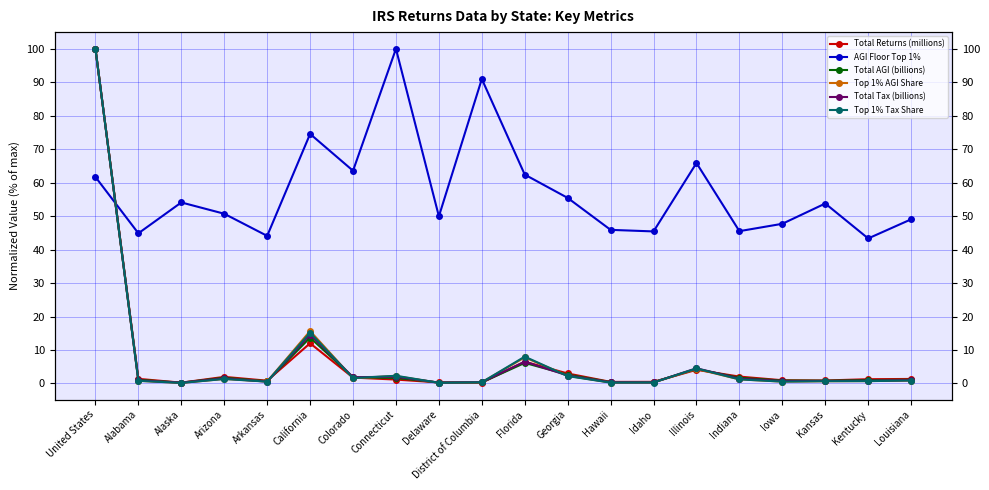

Reading left to right, extract all data points from this chart.

Total Returns (millions): United States=100.0	Alabama=1.4	Alaska=0.2	Arizona=2.0	Arkansas=0.8	California=12.0	Colorado=1.8	Connecticut=1.2	Delaware=0.3	District of Columbia=0.2	Florida=6.5	Georgia=3.0	Hawaii=0.5	Idaho=0.5	Illinois=4.1	Indiana=2.1	Iowa=1.0	Kansas=0.9	Kentucky=1.3	Louisiana=1.3
AGI Floor Top 1%: United States=61.7	Alabama=44.9	Alaska=54.1	Arizona=50.7	Arkansas=44.1	California=74.6	Colorado=63.6	Connecticut=100.0	Delaware=49.9	District of Columbia=91.0	Florida=62.4	Georgia=55.4	Hawaii=45.9	Idaho=45.4	Illinois=65.9	Indiana=45.5	Iowa=47.7	Kansas=53.8	Kentucky=43.3	Louisiana=49.0
Total AGI (billions): United States=100.0	Alabama=1.1	Alaska=0.2	Arizona=1.7	Arkansas=0.7	California=13.7	Colorado=1.9	Connecticut=1.6	Delaware=0.3	District of Columbia=0.3	Florida=6.1	Georgia=2.6	Hawaii=0.4	Idaho=0.4	Illinois=4.3	Indiana=1.7	Iowa=0.9	Kansas=0.8	Kentucky=1.0	Louisiana=1.1
Top 1% AGI Share: United States=100.0	Alabama=0.8	Alaska=0.2	Arizona=1.4	Arkansas=0.6	California=15.7	Colorado=1.6	Connecticut=2.2	Delaware=0.2	District of Columbia=0.4	Florida=7.8	Georgia=2.3	Hawaii=0.3	Idaho=0.3	Illinois=4.3	Indiana=1.2	Iowa=0.6	Kansas=0.7	Kentucky=0.7	Louisiana=0.9
Total Tax (billions): United States=100.0	Alabama=0.9	Alaska=0.2	Arizona=1.5	Arkansas=0.5	California=14.6	Colorado=1.9	Connecticut=2.0	Delaware=0.3	District of Columbia=0.4	Florida=6.5	Georgia=2.4	Hawaii=0.3	Idaho=0.3	Illinois=4.5	Indiana=1.4	Iowa=0.7	Kansas=0.8	Kentucky=0.8	Louisiana=1.0
Top 1% Tax Share: United States=100.0	Alabama=0.8	Alaska=0.2	Arizona=1.3	Arkansas=0.5	California=15.2	Colorado=1.6	Connecticut=2.3	Delaware=0.2	District of Columbia=0.4	Florida=8.0	Georgia=2.2	Hawaii=0.2	Idaho=0.3	Illinois=4.5	Indiana=1.2	Iowa=0.5	Kansas=0.7	Kentucky=0.7	Louisiana=0.9